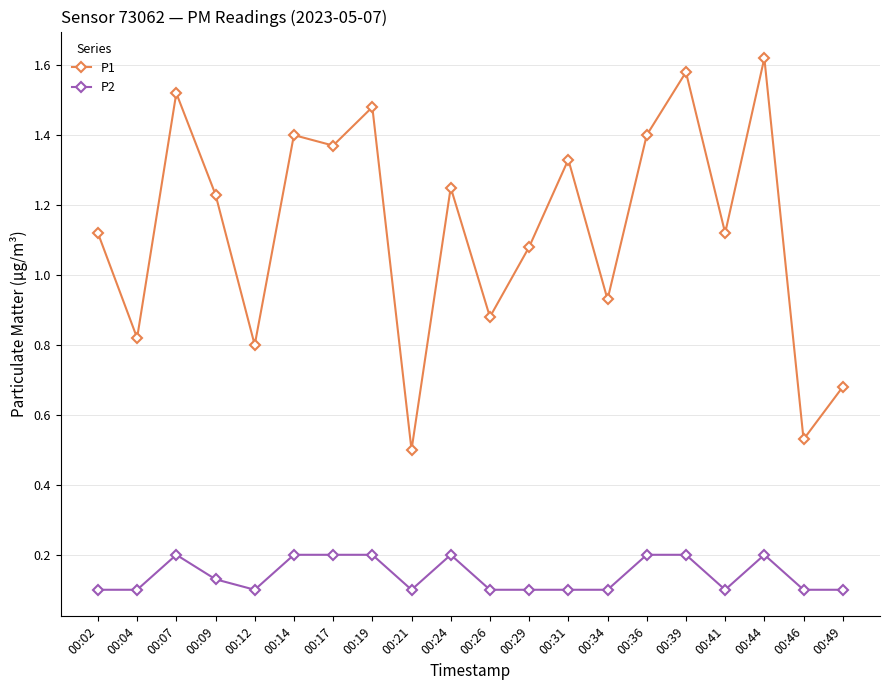

At which category does the chart reach its peak across all series?

00:44